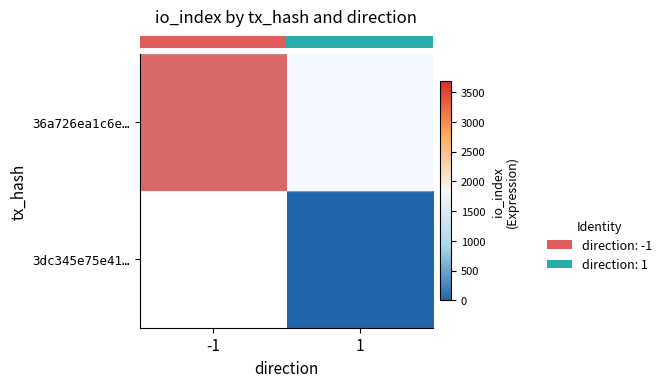

Which series has the widest spread of values?

row_0